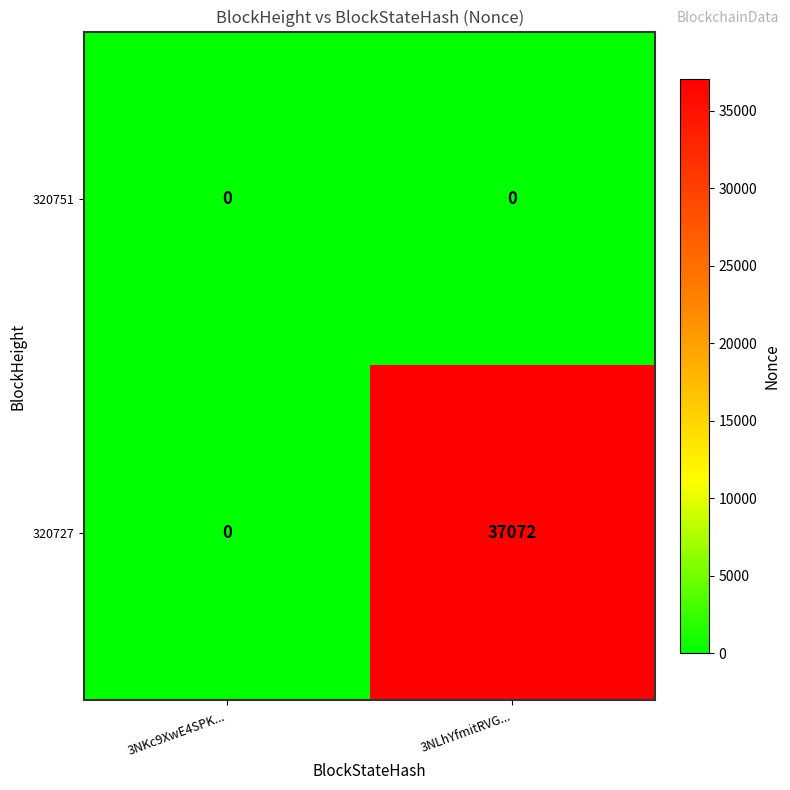

List the series in order of their overall mean, highest first.

320727, 320751